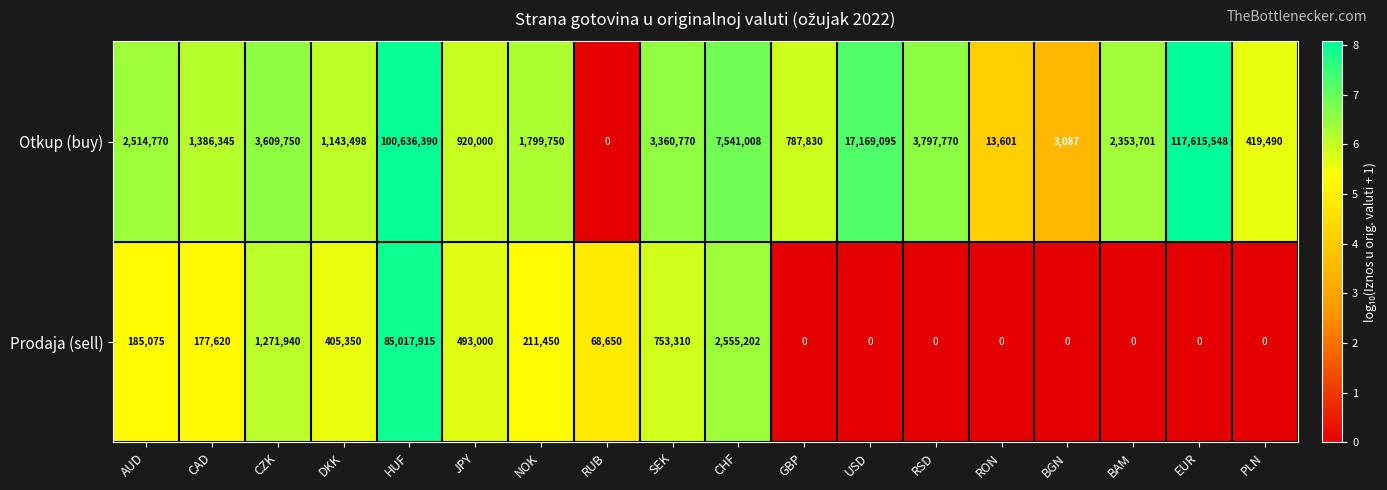

Which label corresponds to the largest value in the chart?

EUR